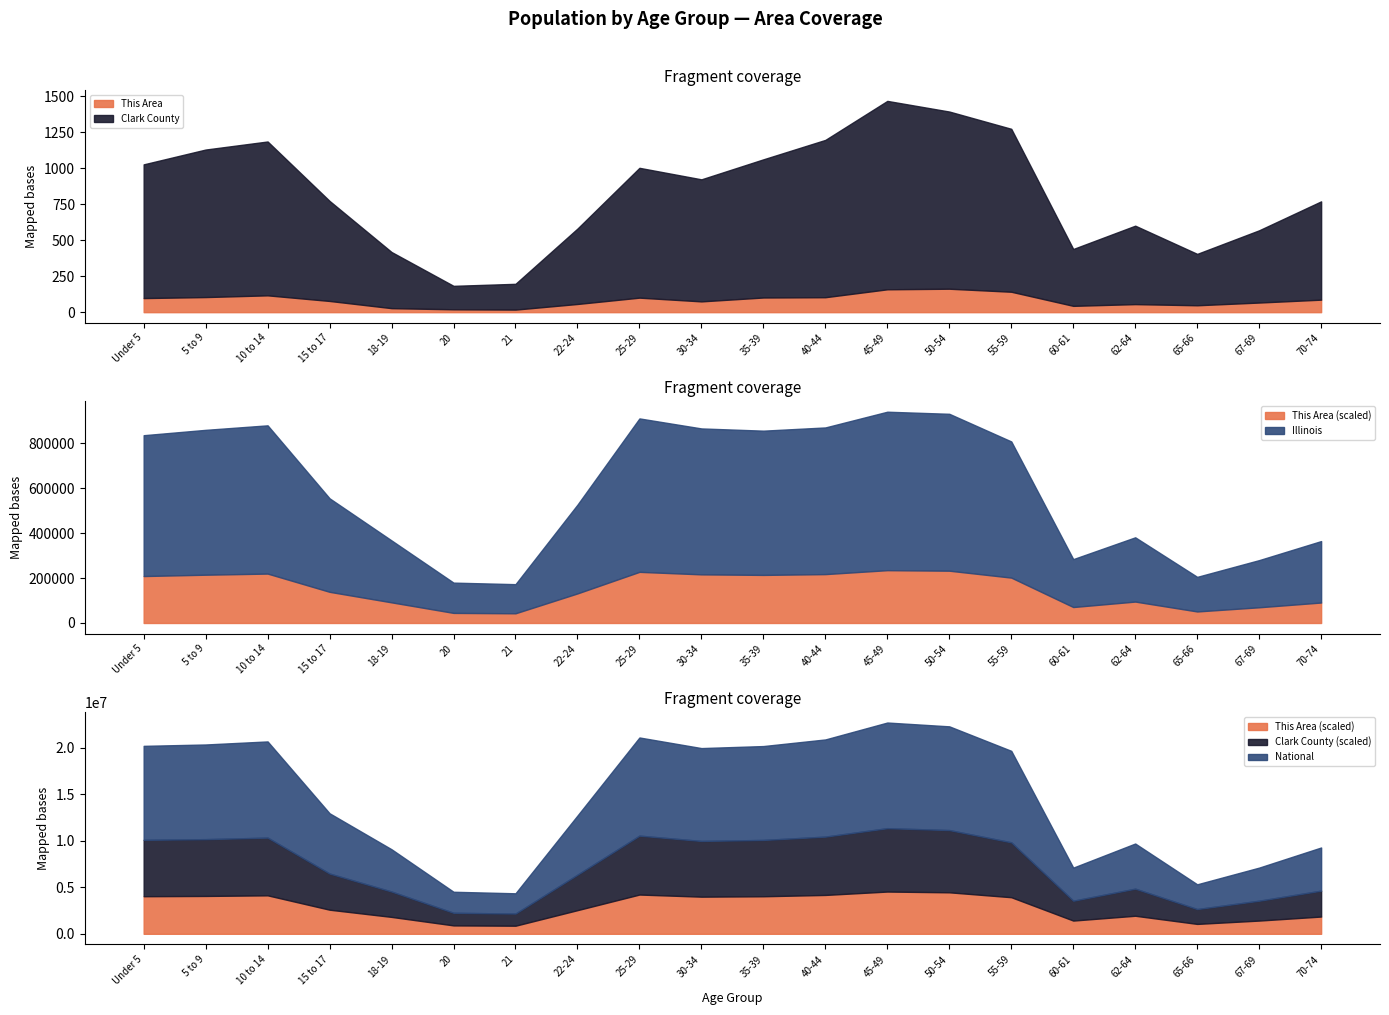

True or false: This Area and Clark County cross at least once.

False